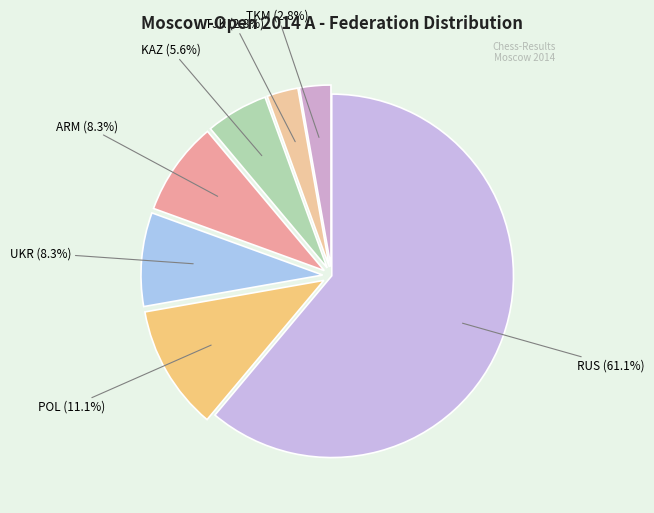

How many slices are in this pie chart?

7